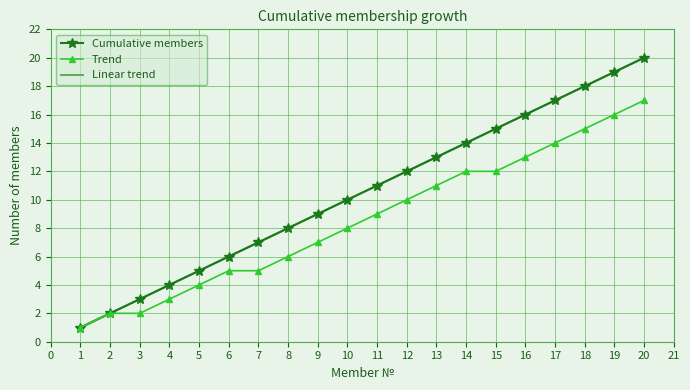

True or false: Trend and Linear trend cross at least once.

False